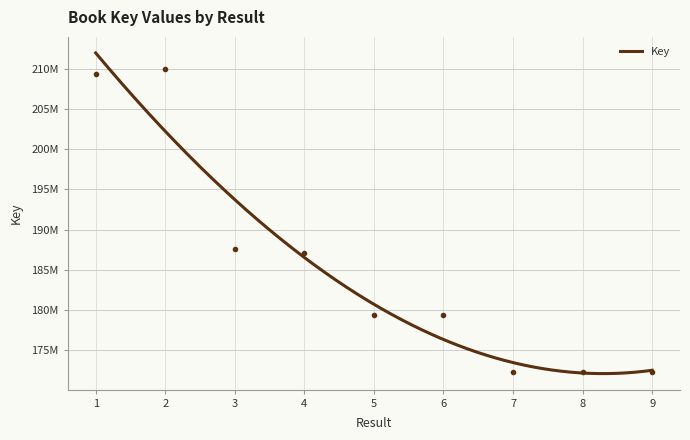

Rank the categories by value from highest to lowest.

2, 1, 3, 4, 6, 5, 9, 7, 8